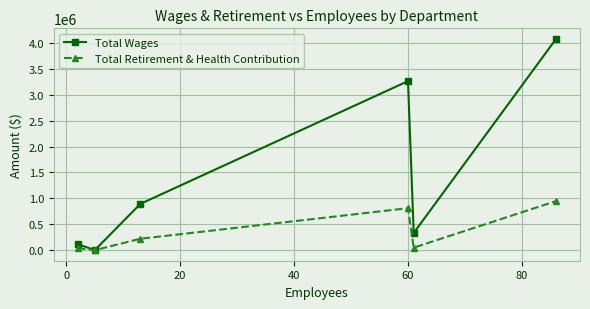

True or false: Total Wages has more than 0 interior local peaks.

True